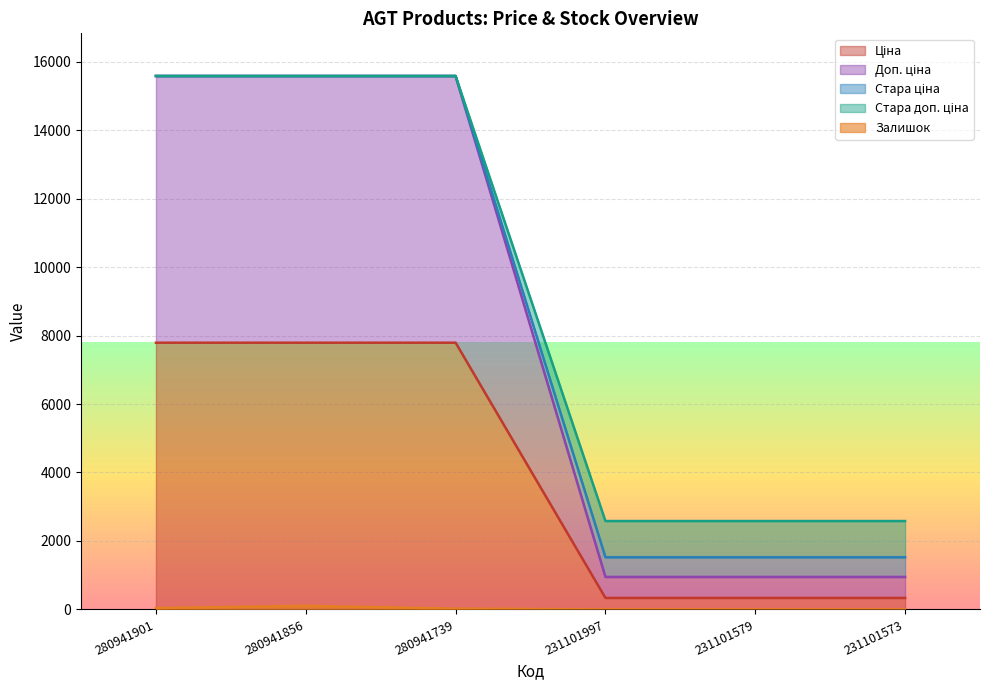

What is the sum of the Стара ціна values at 231101579 and 280941901?

17109.9